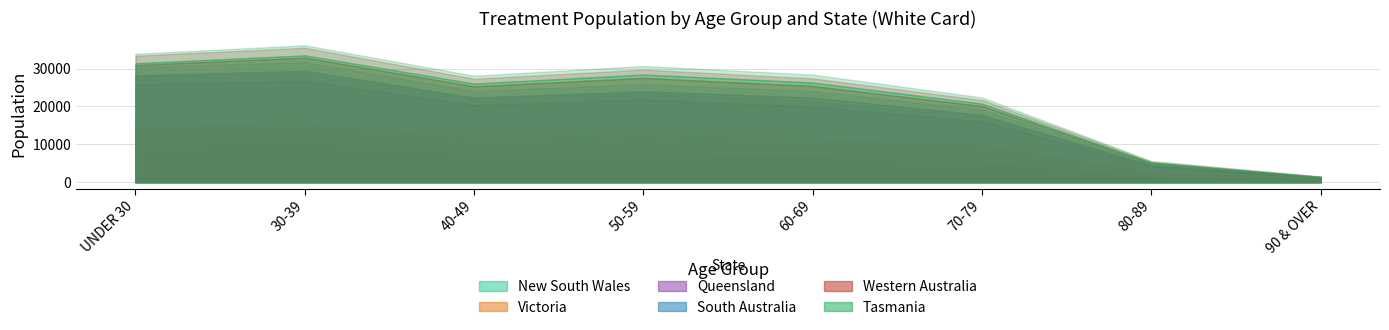

What is the smallest value displayed?

26